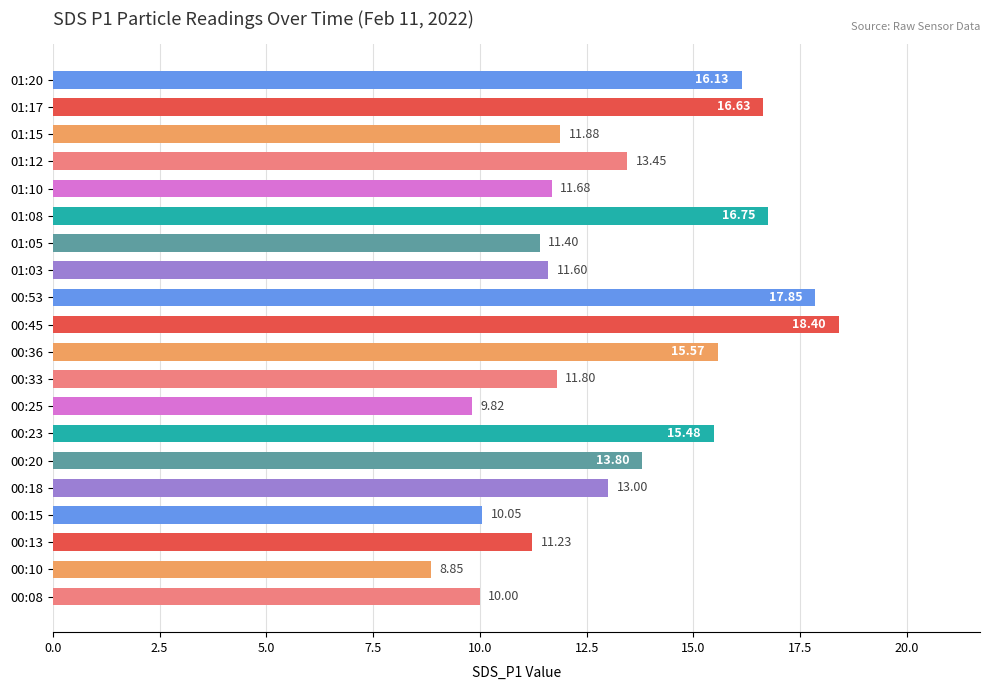

List the labels in order of value, largest first.

00:45, 00:53, 01:08, 01:17, 01:20, 00:36, 00:23, 00:20, 01:12, 00:18, 01:15, 00:33, 01:10, 01:03, 01:05, 00:13, 00:15, 00:08, 00:25, 00:10